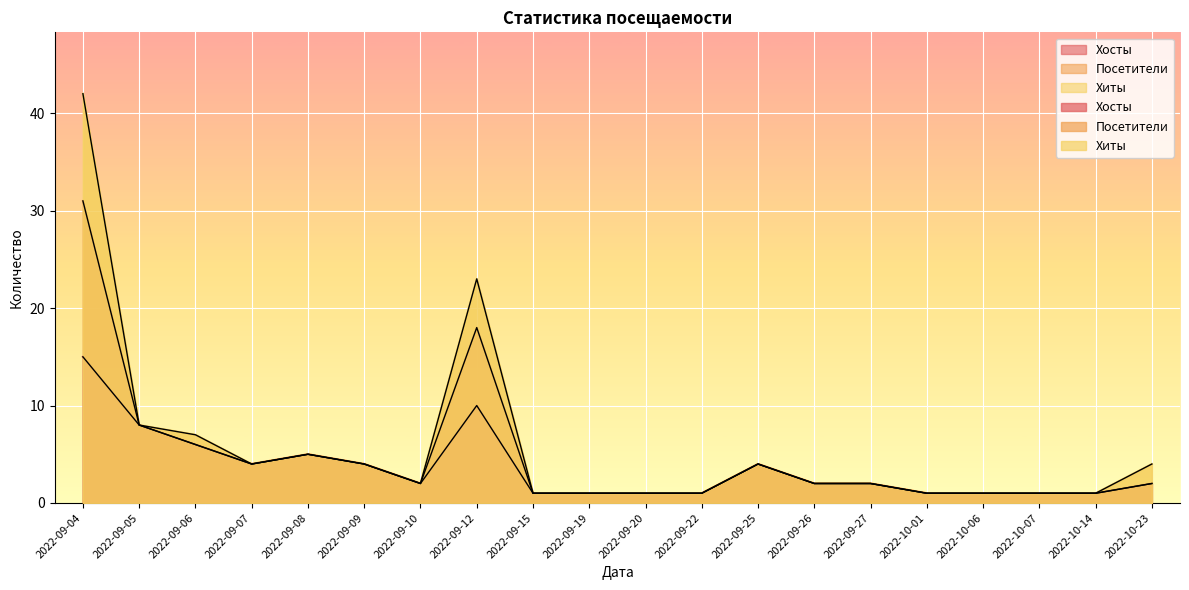

What is the total value across all series at 2022-09-27?

6